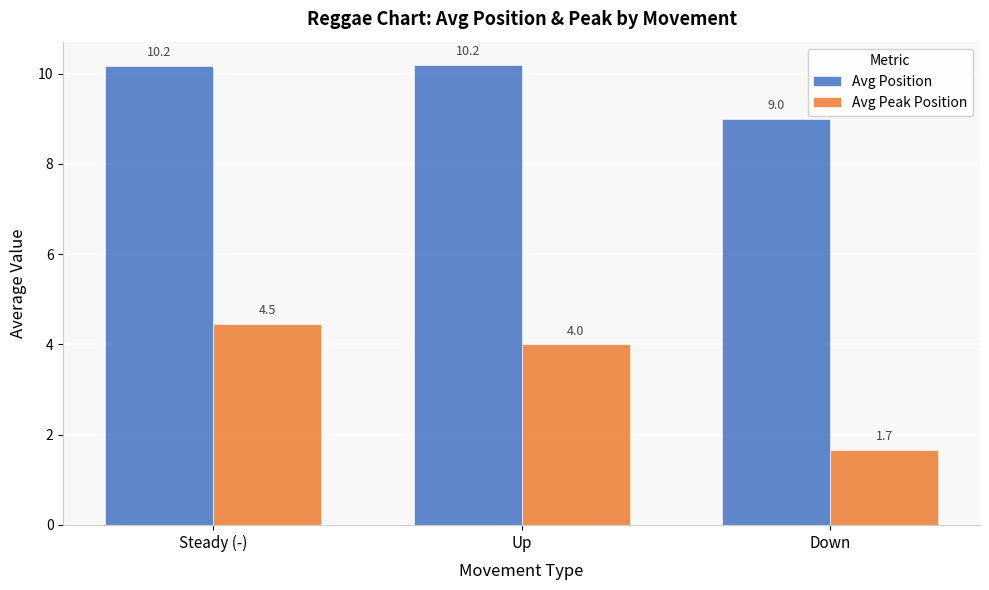

What is the label of the 2nd bar from the right?

Up